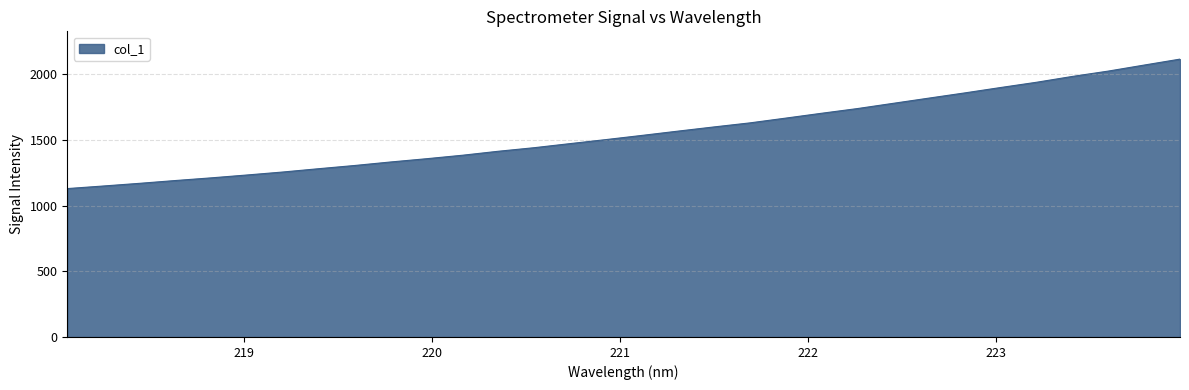

What is the greatest value displayed?

2115.5